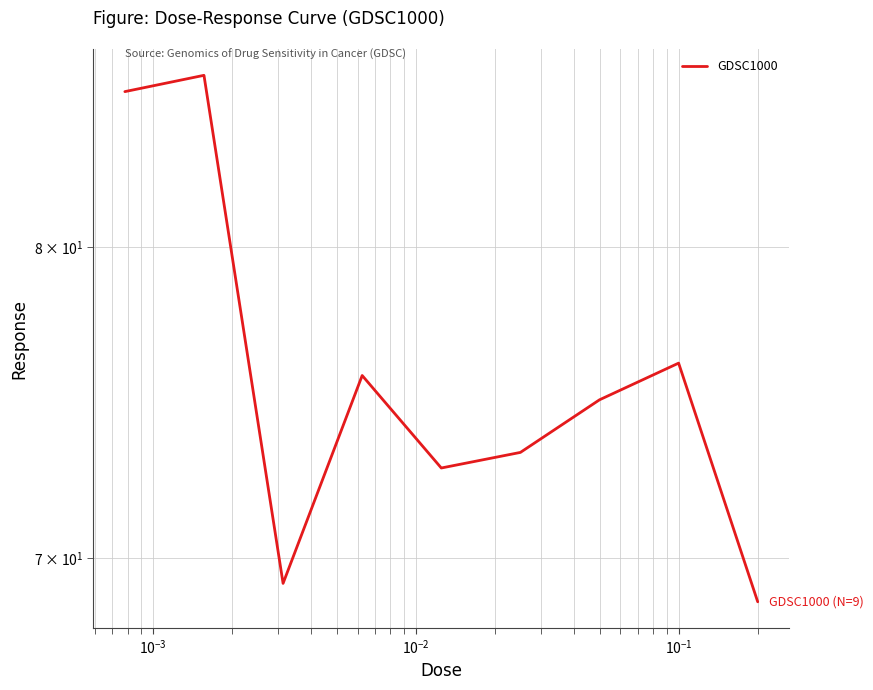

True or false: there are more than 2 points higher than both neighbors.

True